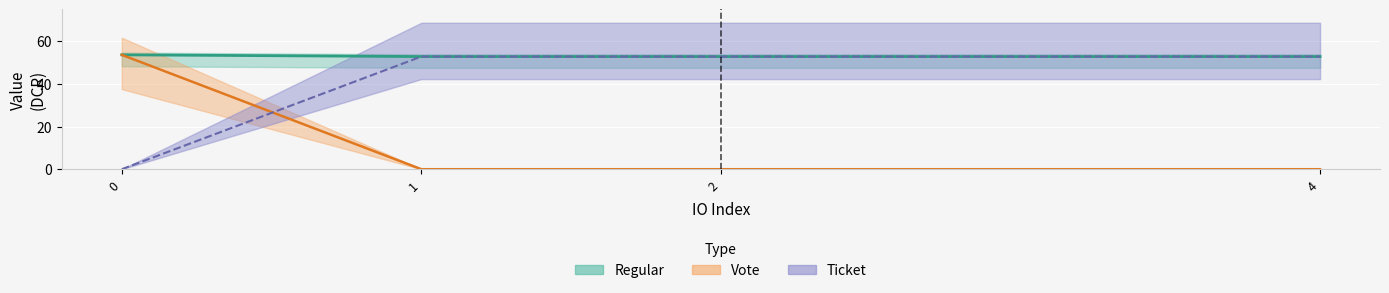

What value does the Vote series have at 0?

53.6